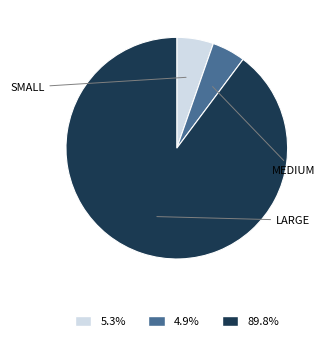

Is there a majority slice in this chart?

Yes